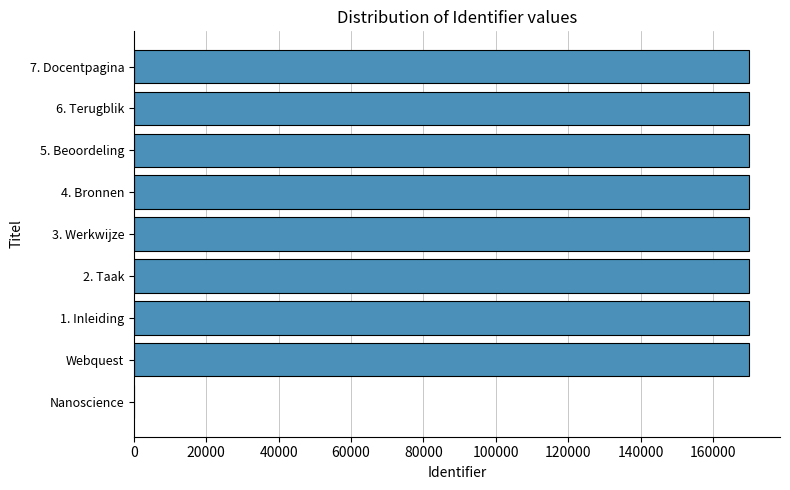

Is it true that the value at Webquest is 170007?

True